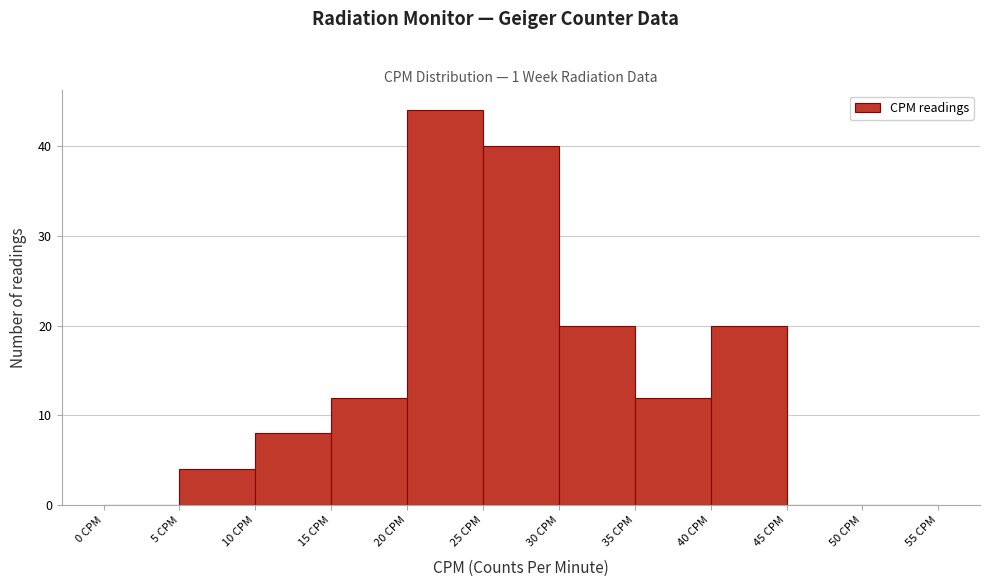

How tall is the bar that spans 40 to 45 on the x-axis? The values are not printed on the chart, so give them approximately, as read against the axis.

20